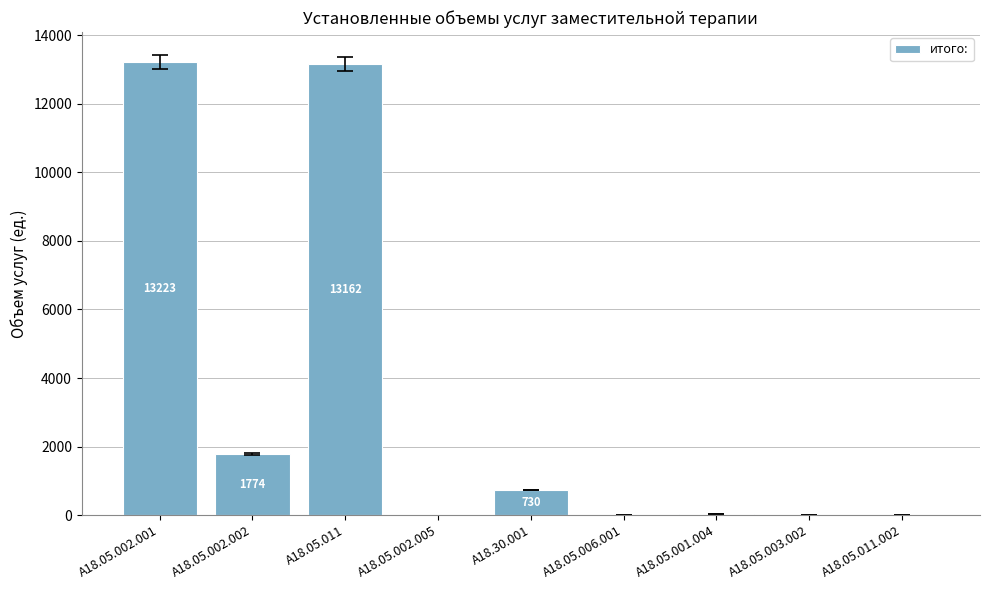

What is the greatest value displayed?

13223